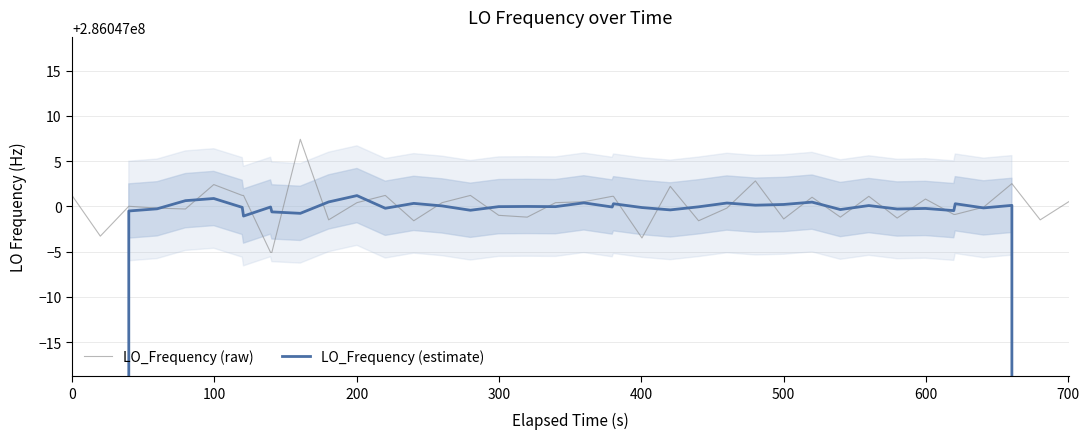

True or false: LO_Frequency (raw) has more than 2 points higher than both neighbors.

True